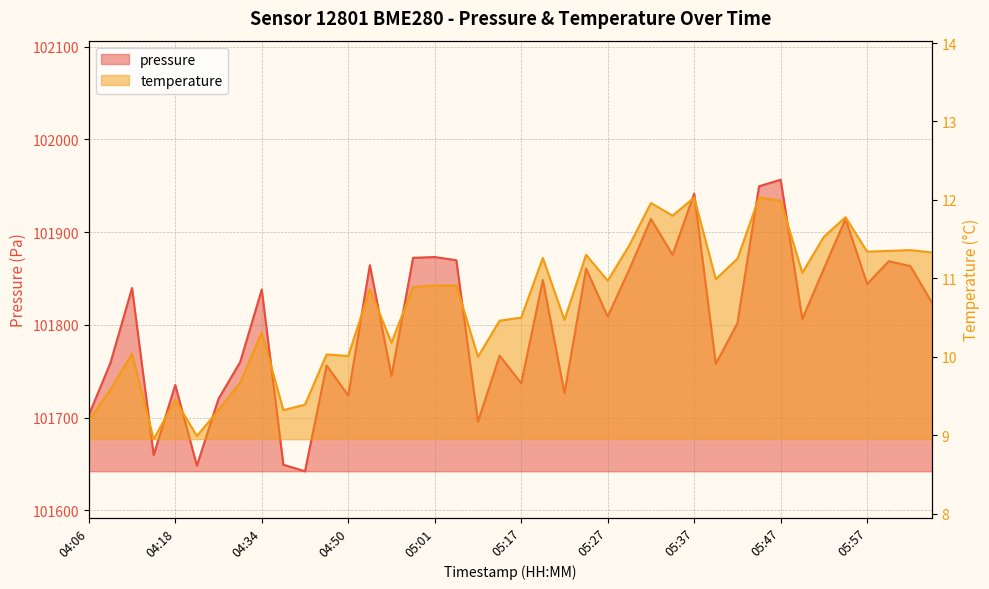

What is the smallest value displayed?

8.9